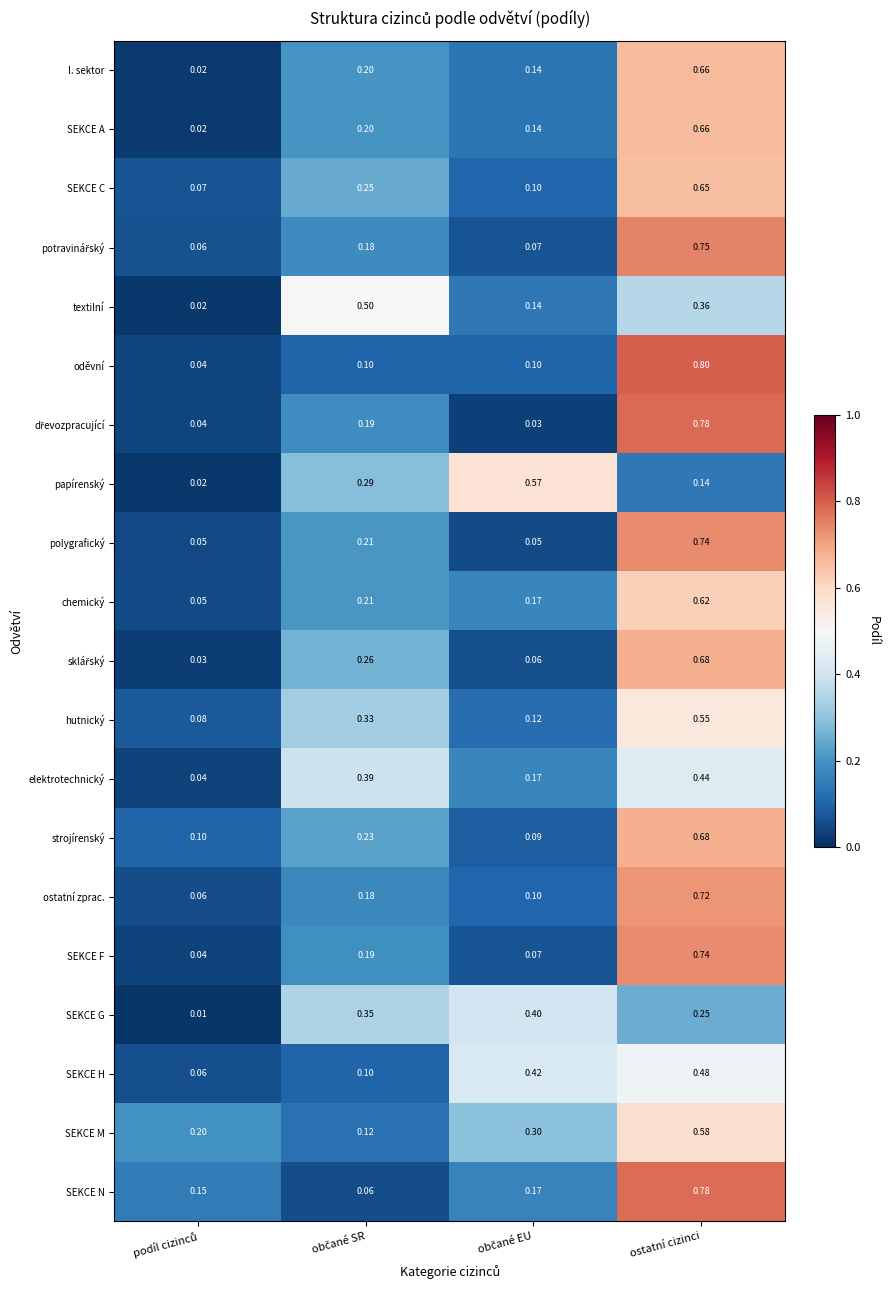

Which series has the largest range (max minus min)?

oděvní